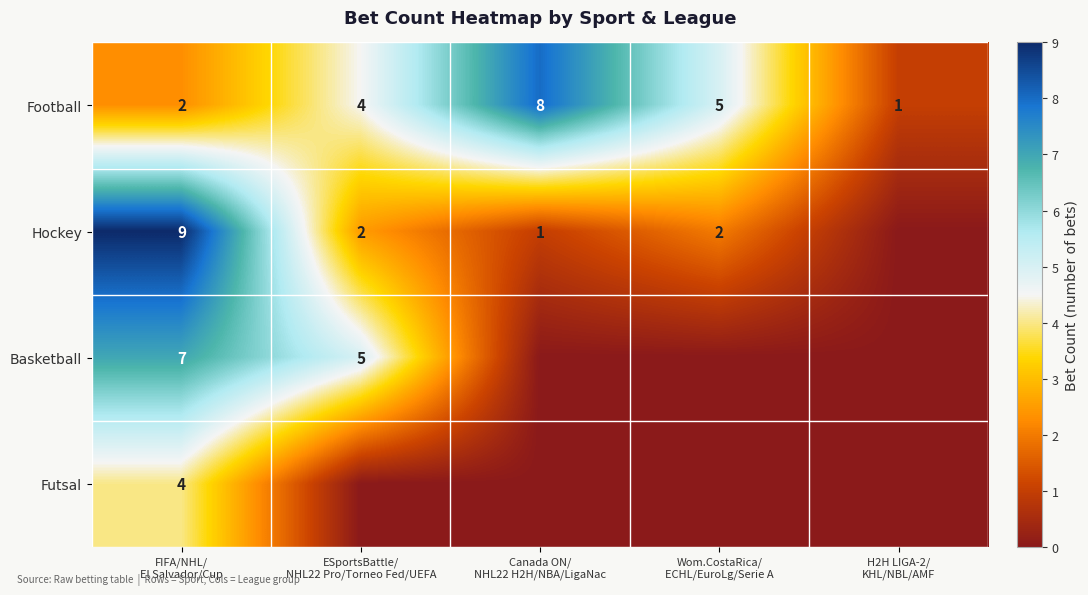

What is the difference between the highest and lowest values at Canada ON/
NHL22 H2H/NBA/LigaNac?

8.0